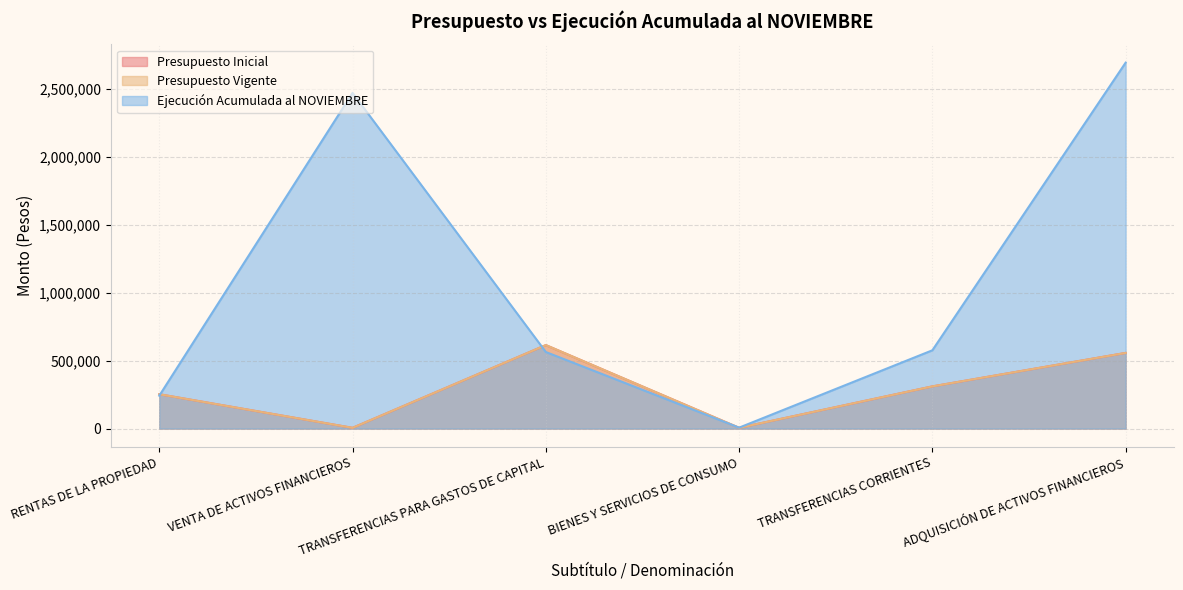

What is the average value of the Presupuesto Inicial series?

290958